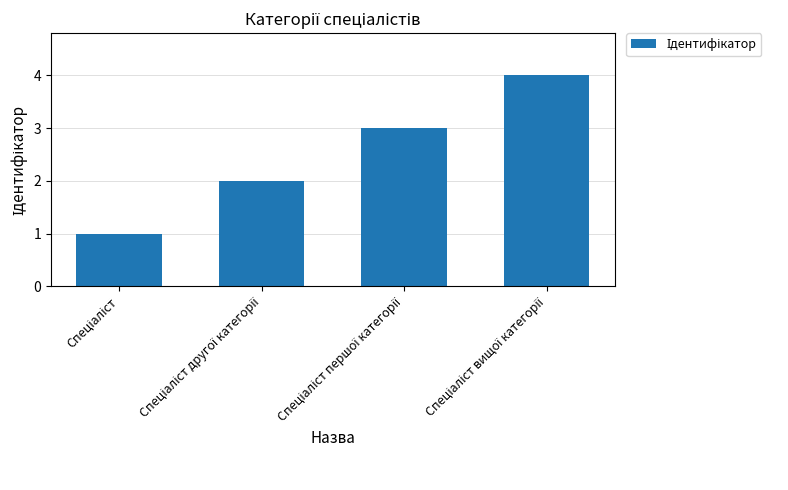

What is the maximum value shown in the chart?

4